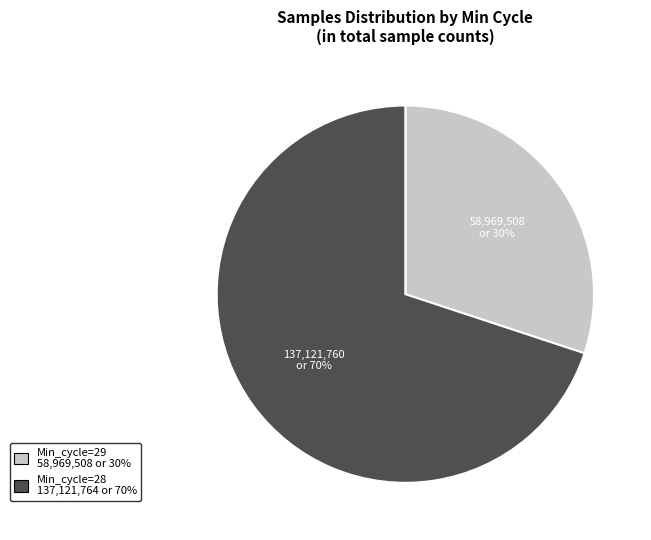

To the nearest percent, what is the average slice percentage?

50%